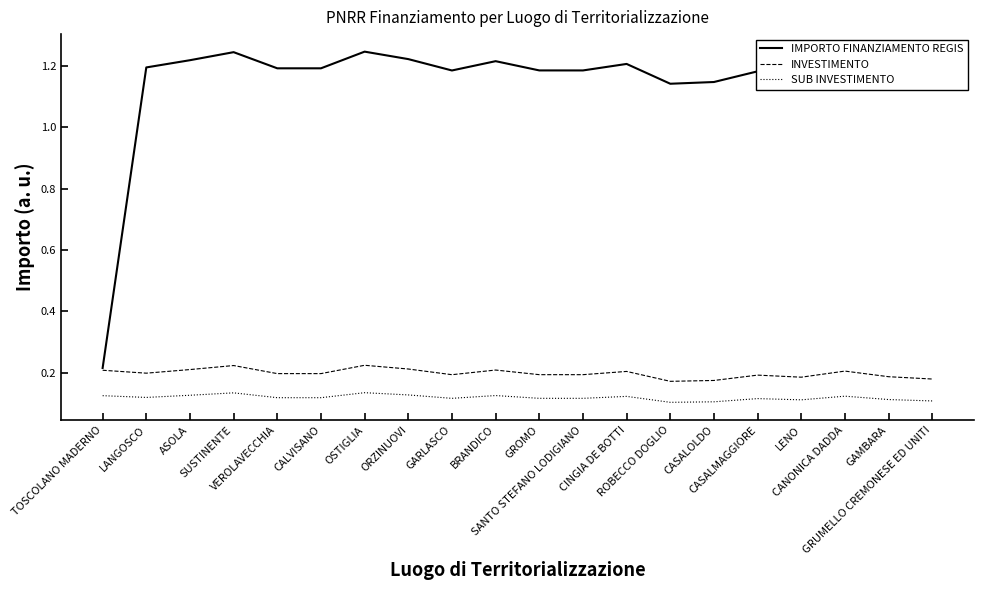

Which series has the largest range (max minus min)?

IMPORTO FINANZIAMENTO REGIS